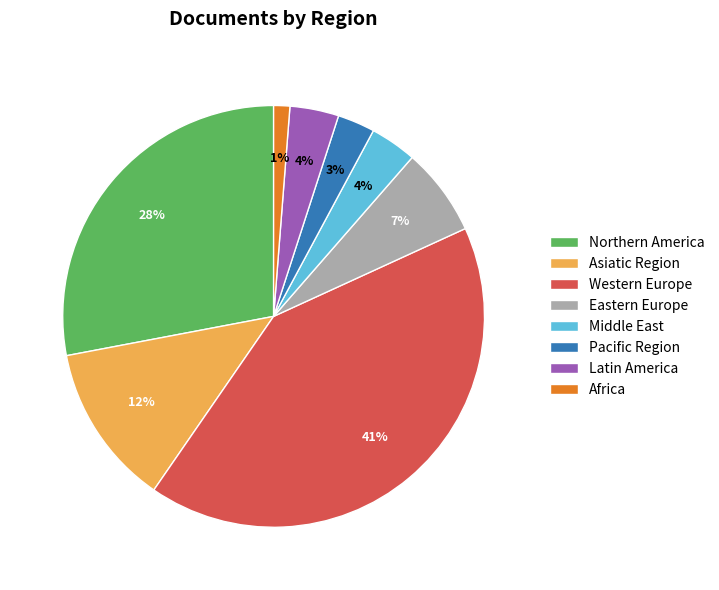

Is there a majority slice in this chart?

No